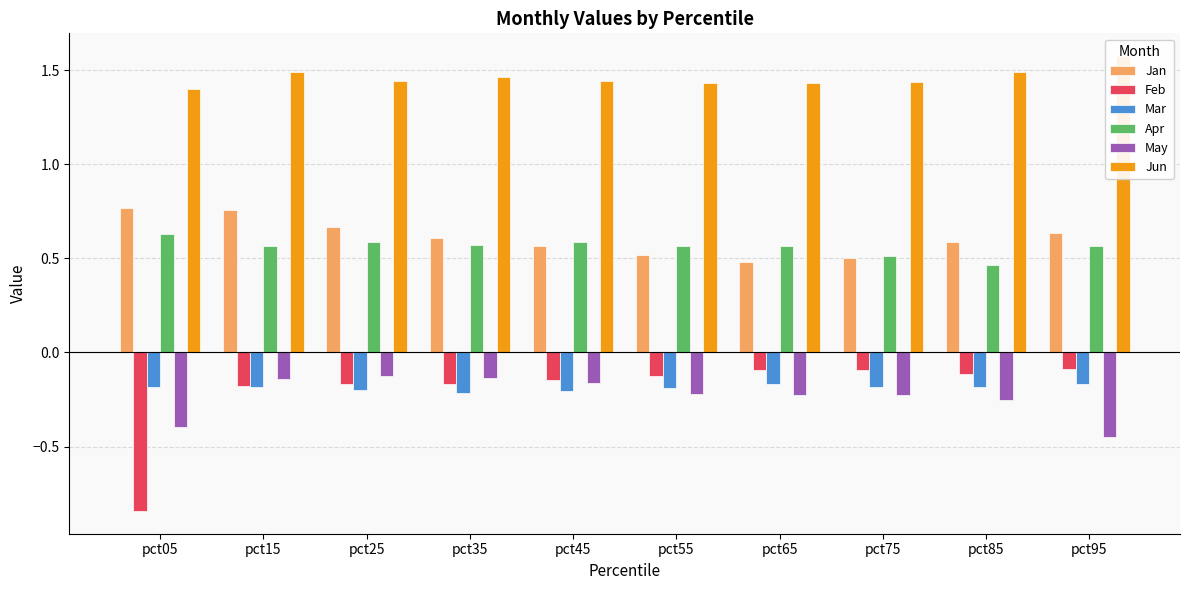

Is it true that Jun equals 1.4 at pct25?

True